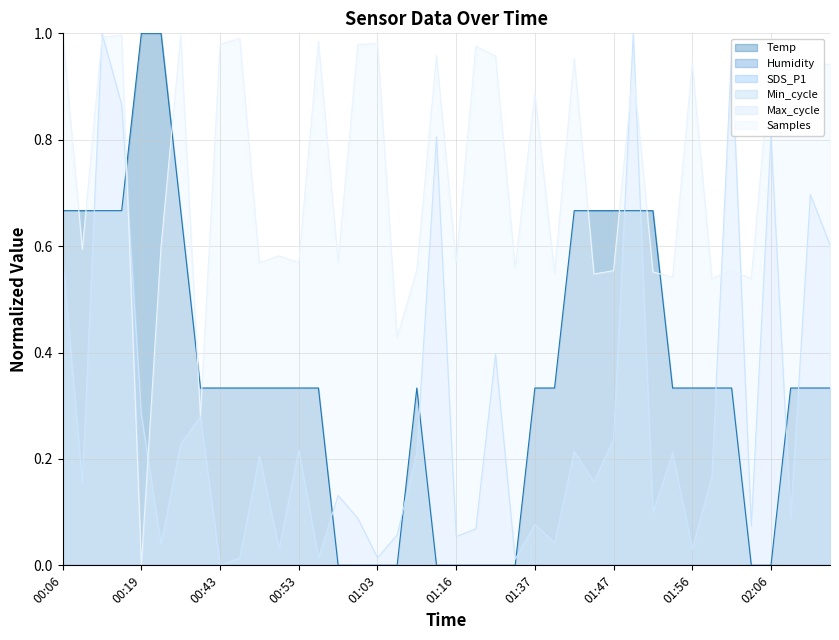

Which category has the lowest value in the Temp series?

00:58